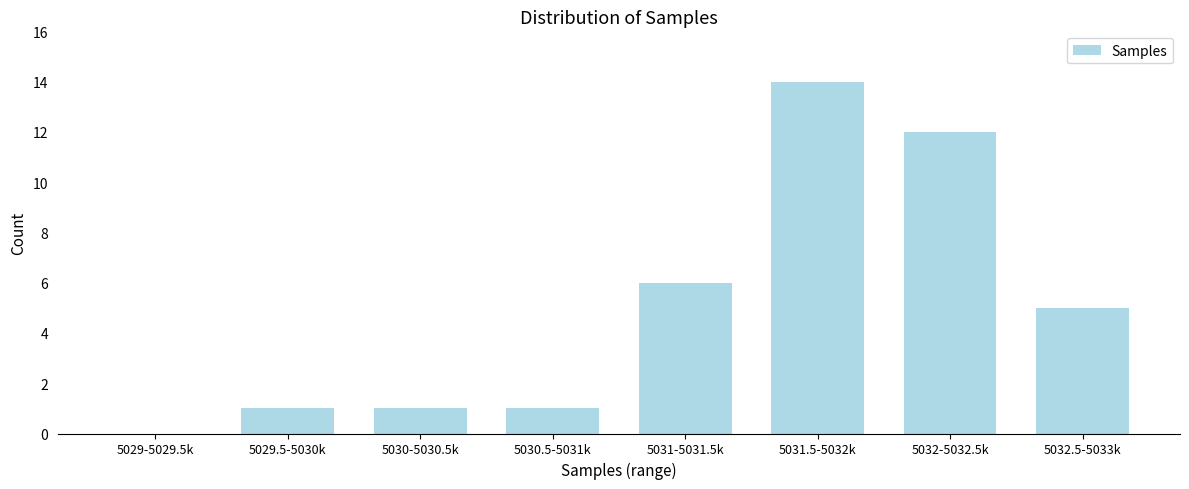

Reading left to right, transcribe all the data shown in this chart.

5029-5029.5k=0	5029.5-5030k=1	5030-5030.5k=1	5030.5-5031k=1	5031-5031.5k=6	5031.5-5032k=14	5032-5032.5k=12	5032.5-5033k=5